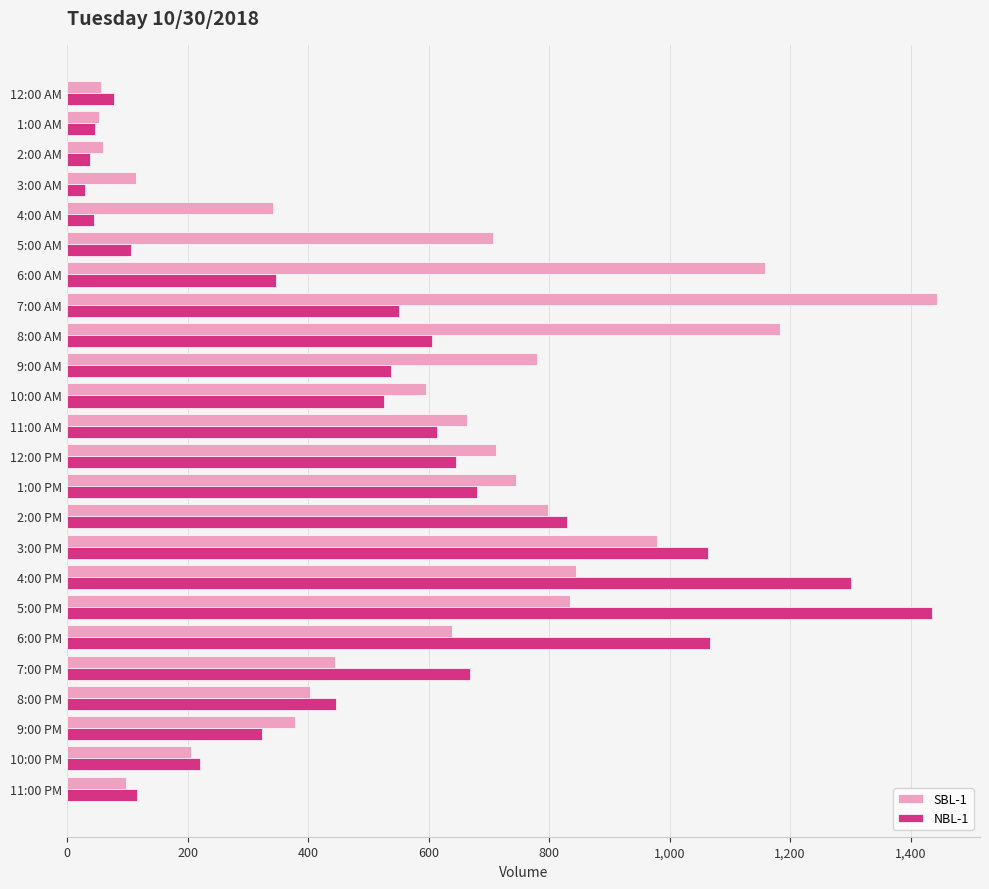

What is the minimum value for SBL-1?

53